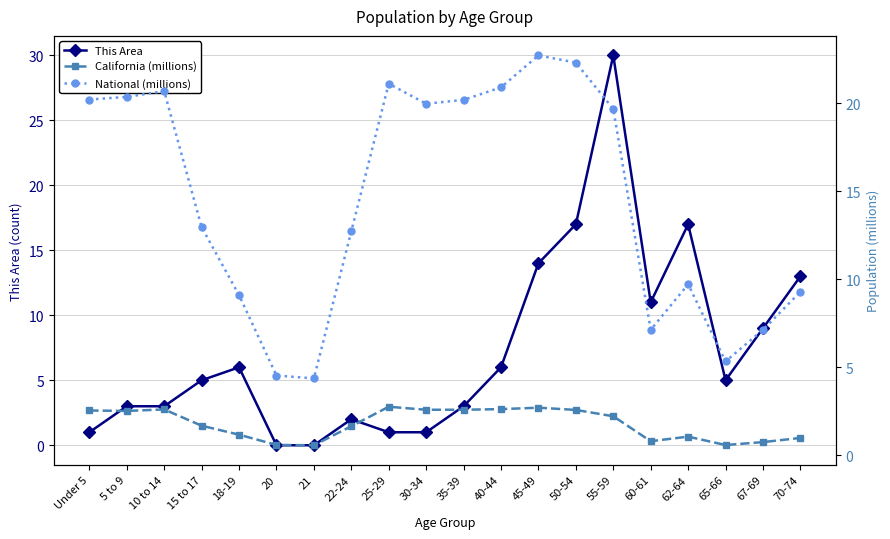

Rank the categories by California (millions) value from lowest to highest.

21, 65-66, 20, 67-69, 60-61, 70-74, 62-64, 18-19, 22-24, 15 to 17, 55-59, 5 to 9, Under 5, 50-54, 30-34, 35-39, 10 to 14, 40-44, 45-49, 25-29